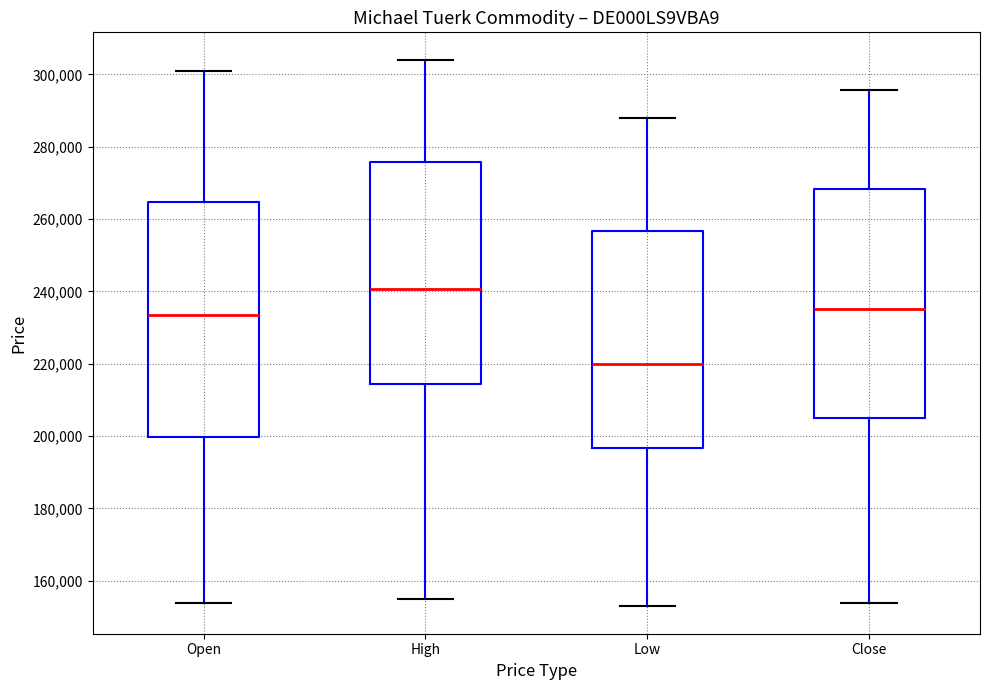

Which box's median line is the highest?

High